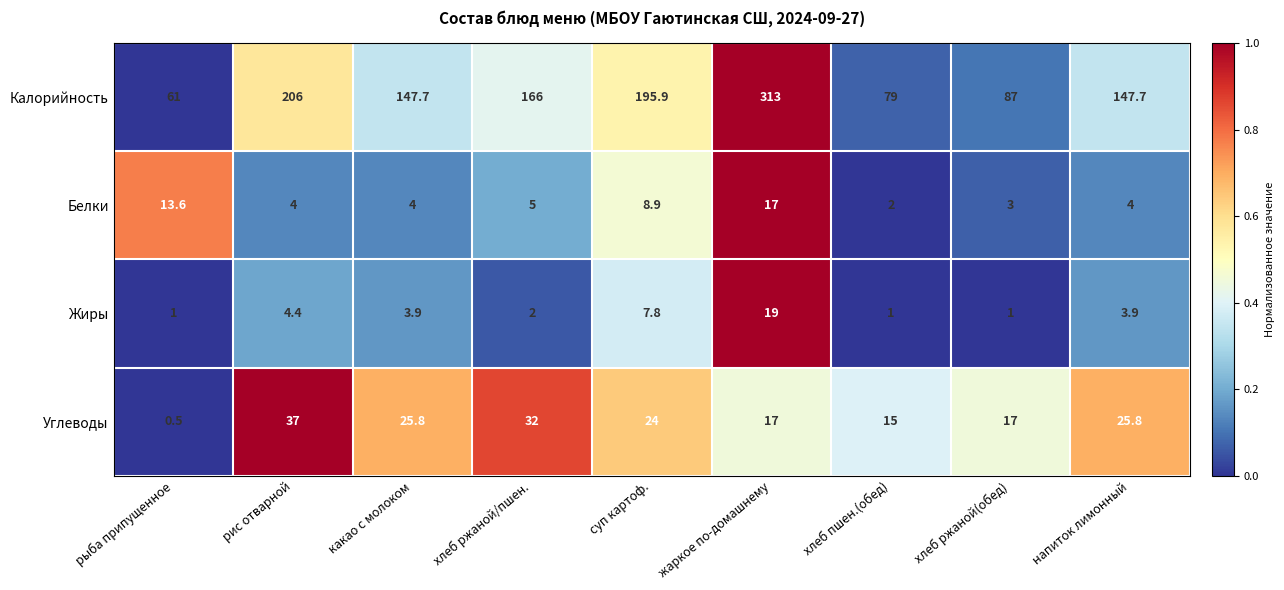

List the series in order of their peak value, highest first.

Калорийность, Углеводы, Жиры, Белки